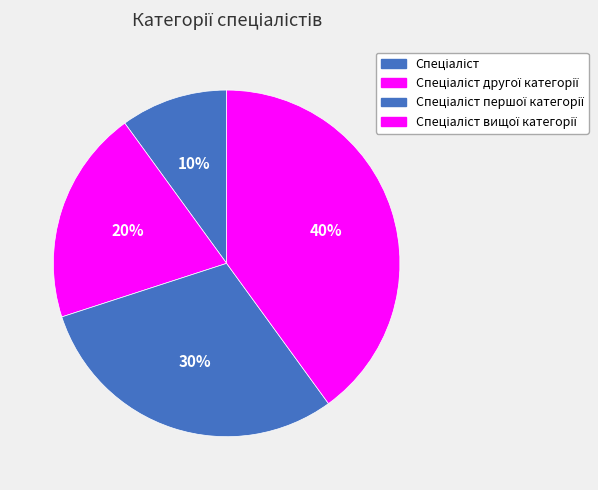

How many segments does this pie chart have?

4